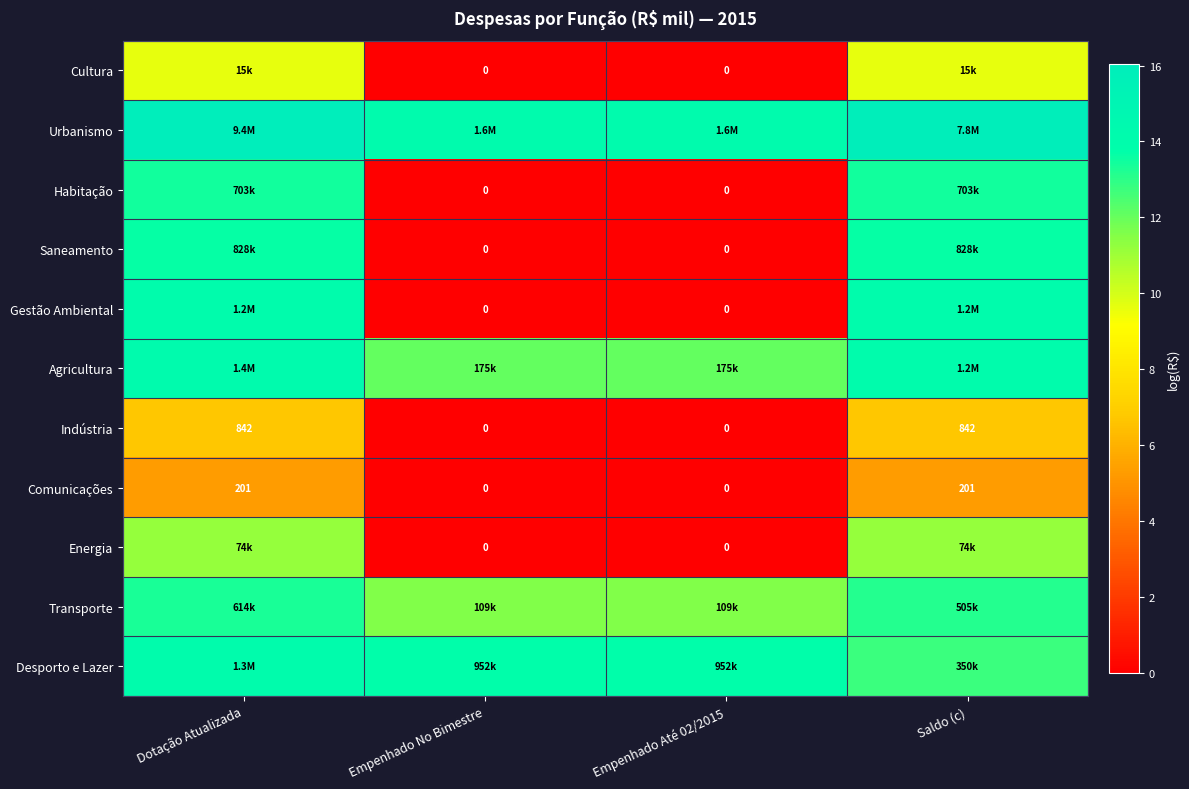

How many distinct data groups are displayed?

11